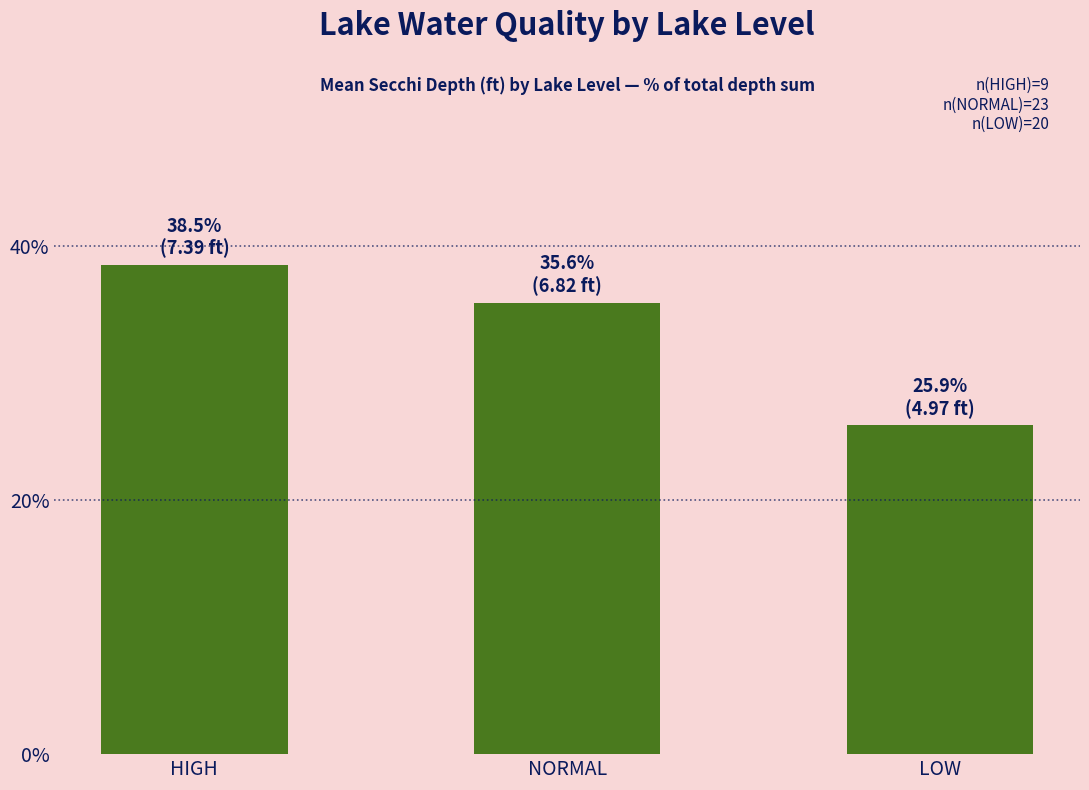

Reading left to right, what are all the values shown in this chart?

HIGH=38.5	NORMAL=35.6	LOW=25.9